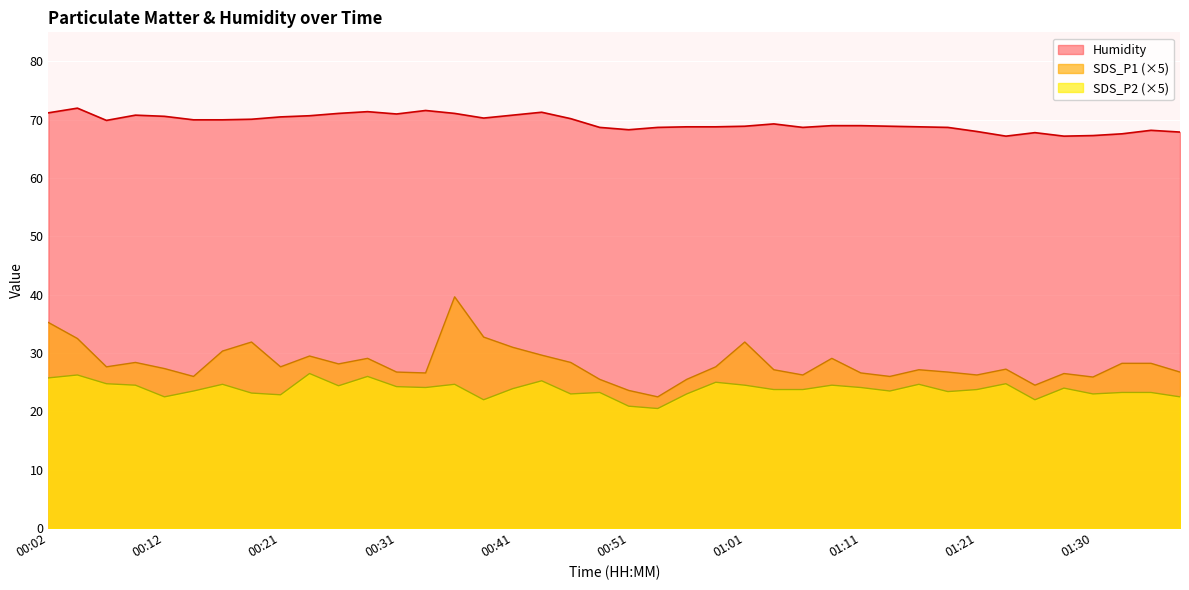

At which category does the chart reach its peak across all series?

00:36